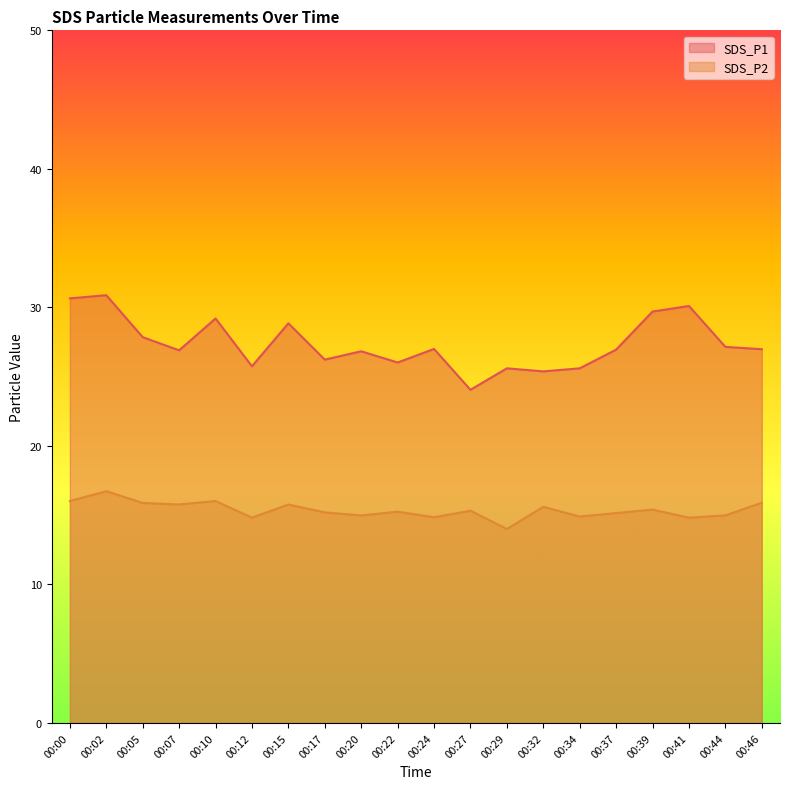

What value does the SDS_P2 series have at 00:12?

14.8